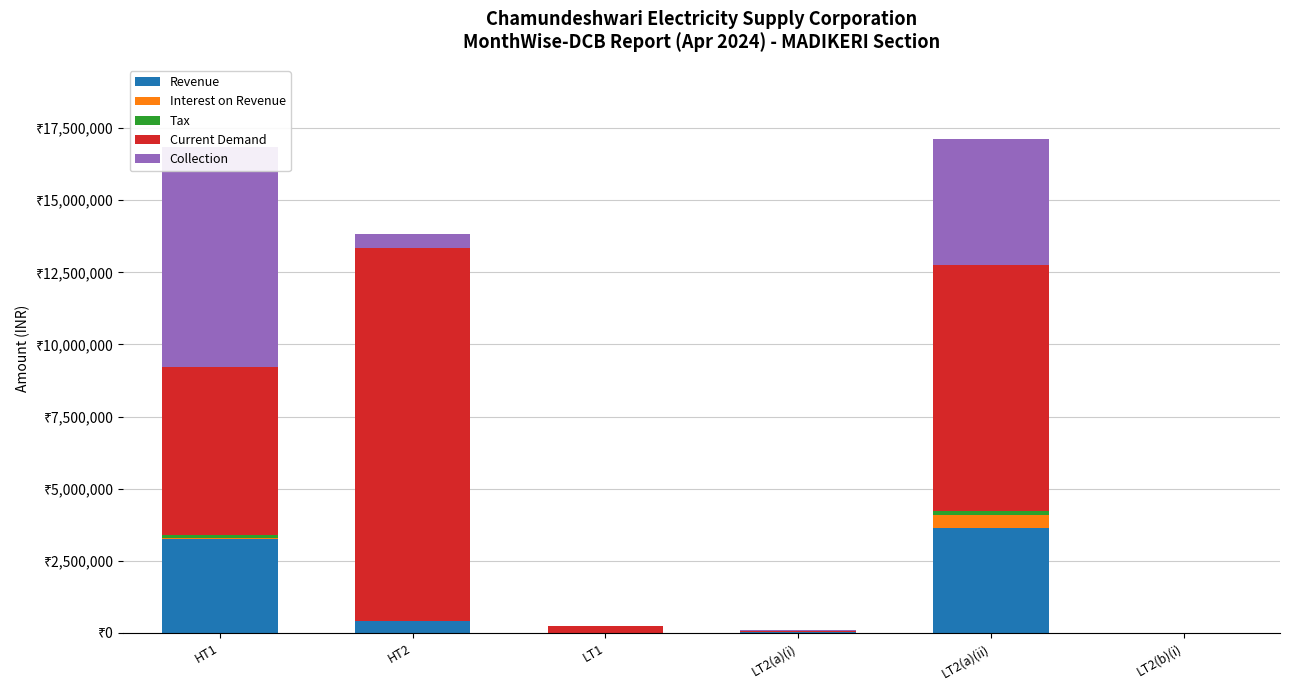

What is the average value of the Current Demand series?

4588464.6